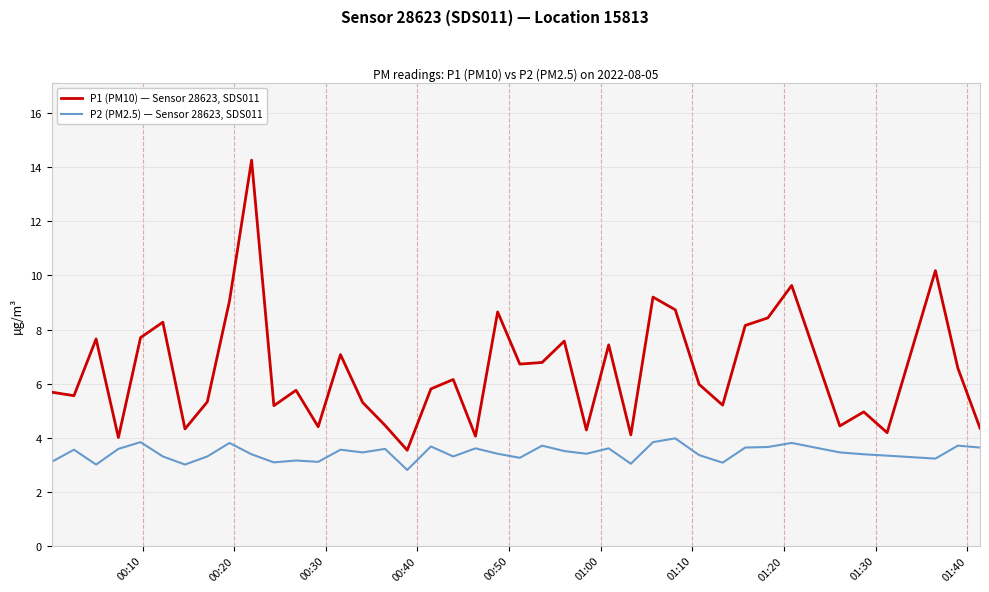

What is the maximum value shown in the chart?

14.3